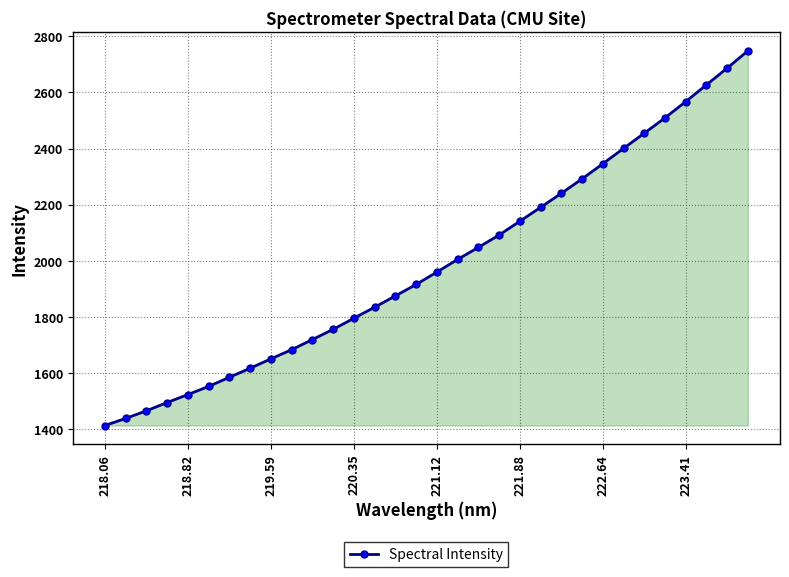

What is the sum of all values?

63628.5